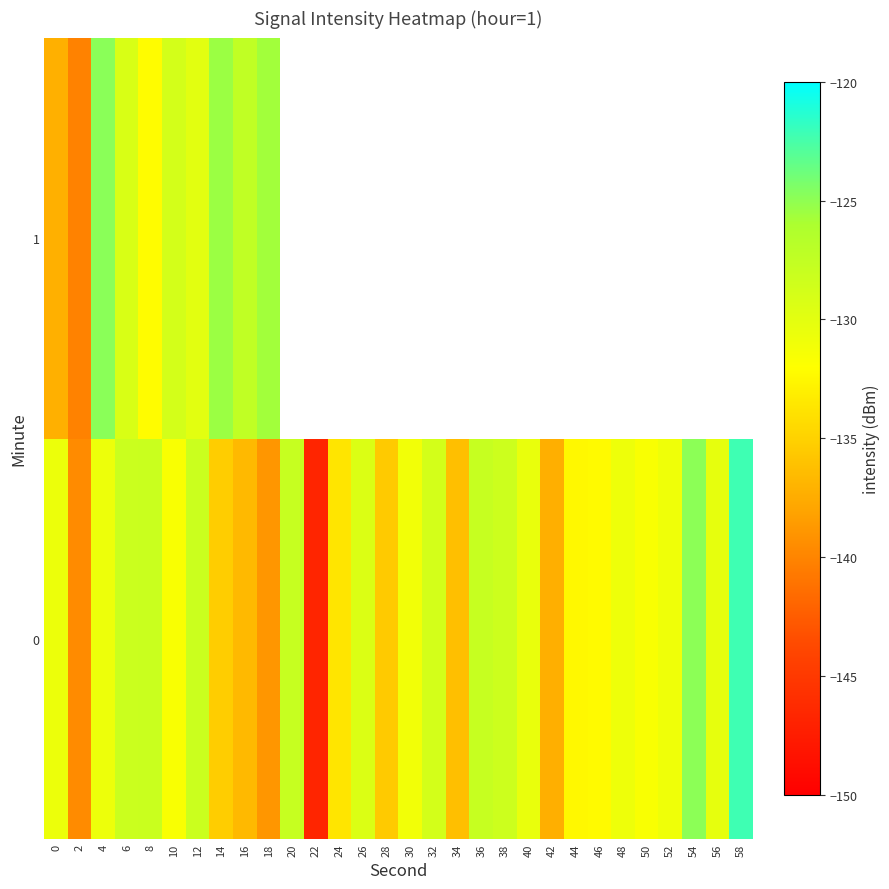

Is it true that 0 equals -129.4 at 26?

True